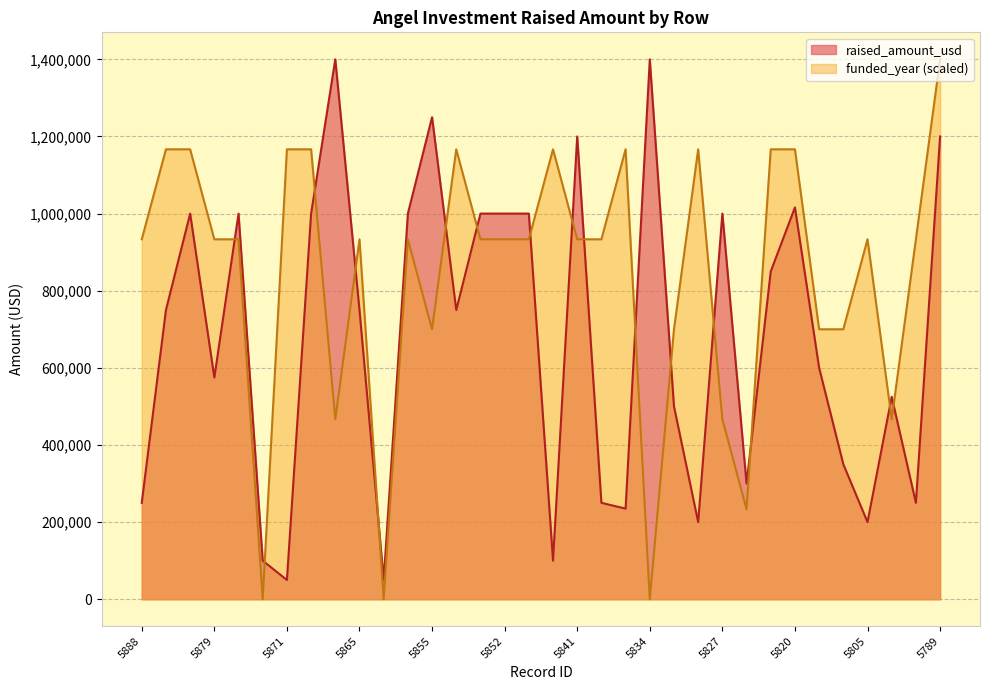

At which category does funded_year reach its first local valley?

5872